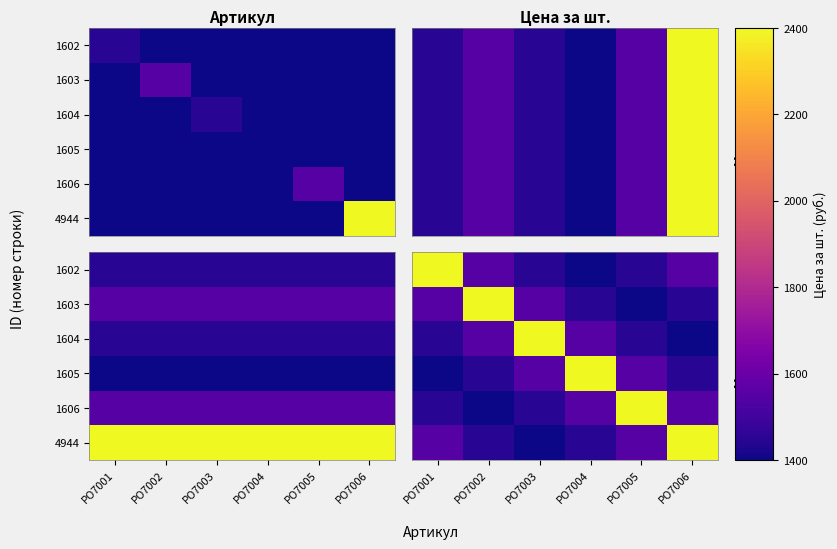

True or false: 1604 has a value of 678 at РО7002.

False